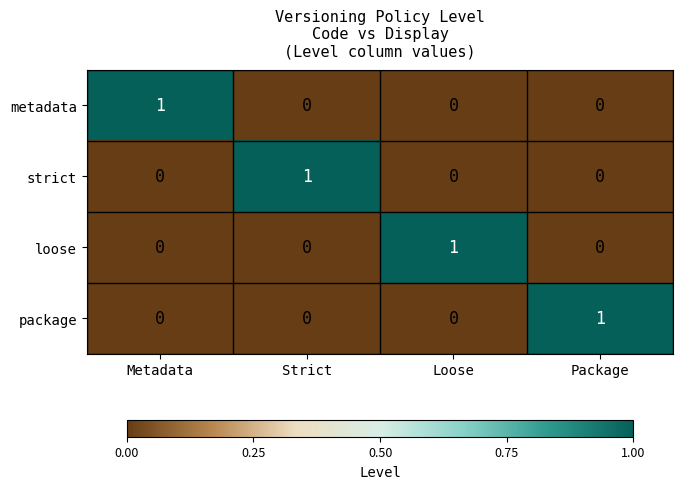

How many package values are between 0 and 1?

4